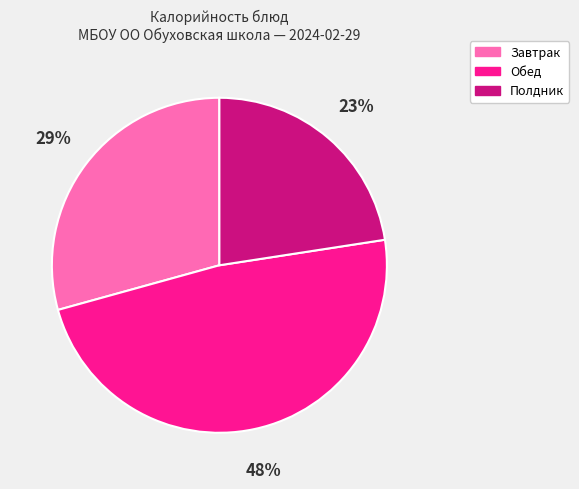

How many slices are in this pie chart?

3